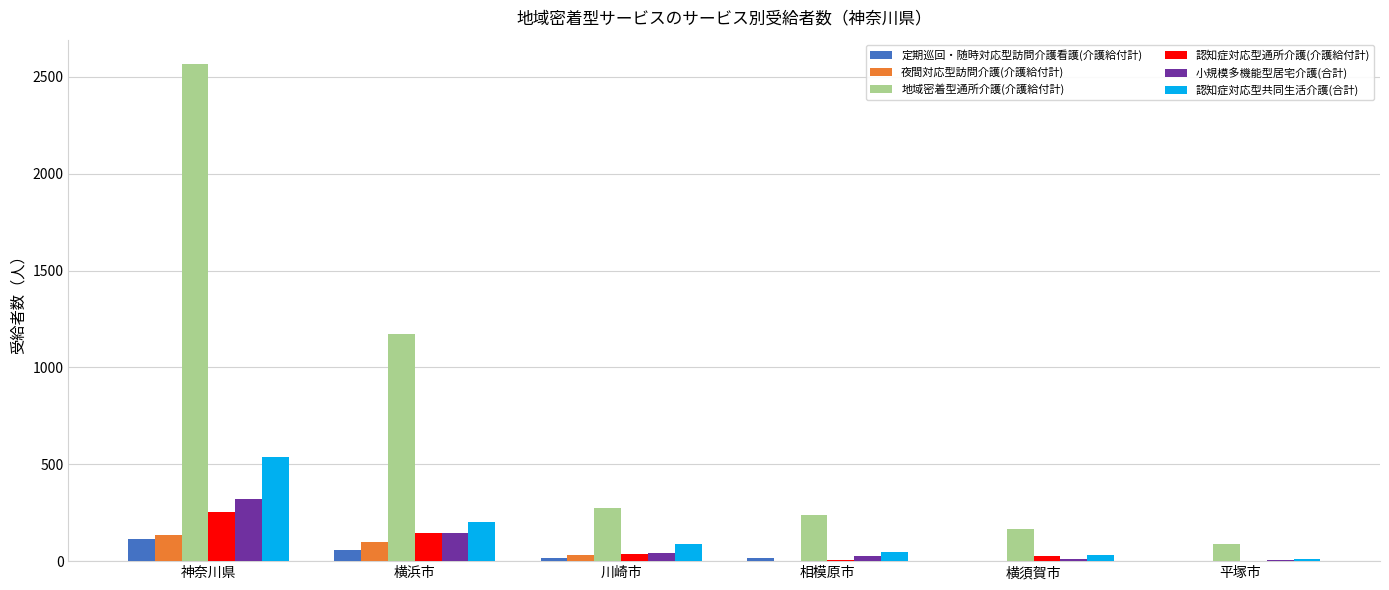

Which series has the largest total across all categories?

地域密着型通所介護(介護給付計)